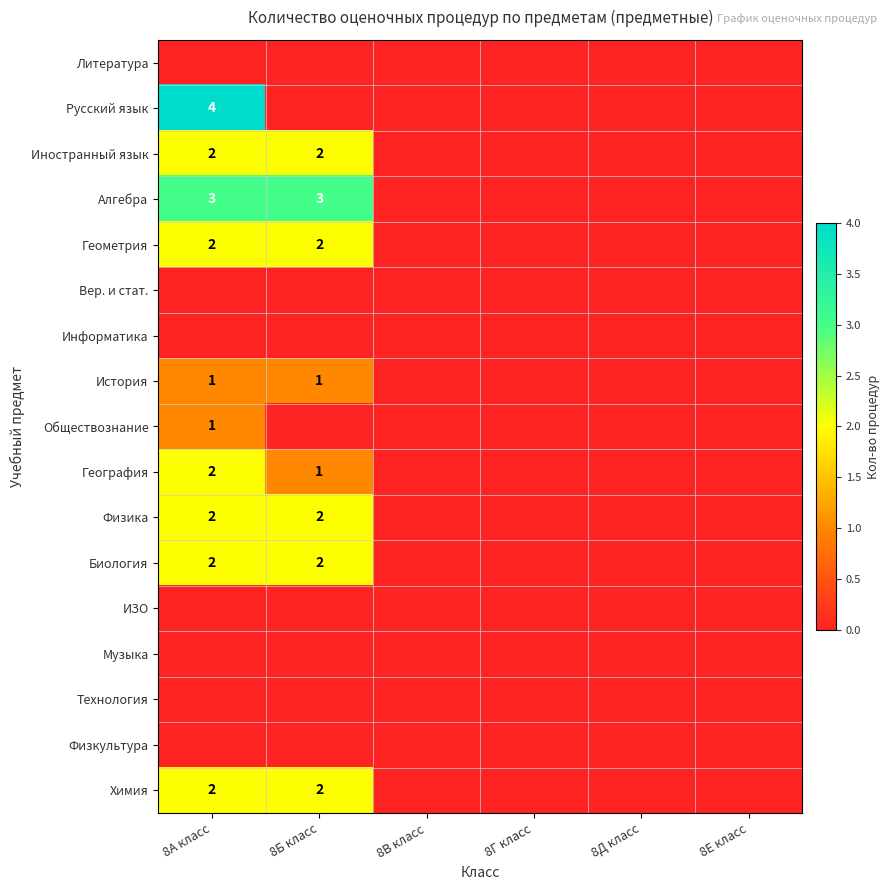

Count the number of data series in this chart.

17